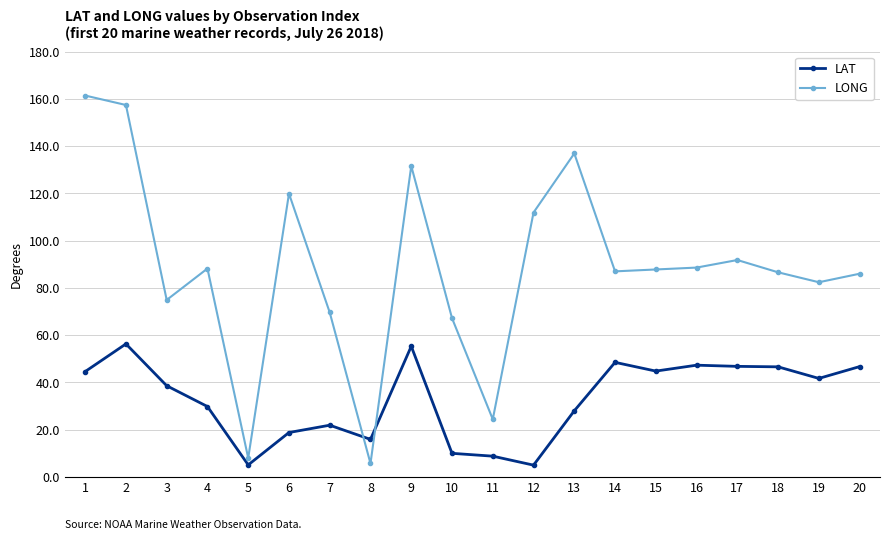

At which category is the sum across all series the highest?

2